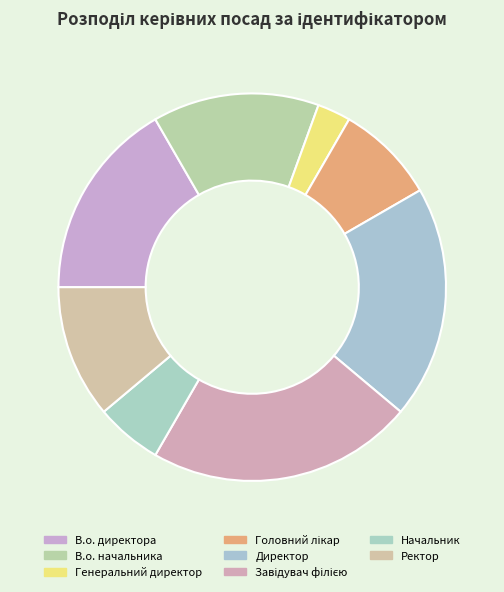

Do Головний лікар and Ректор together represent more than half of the pie?

No